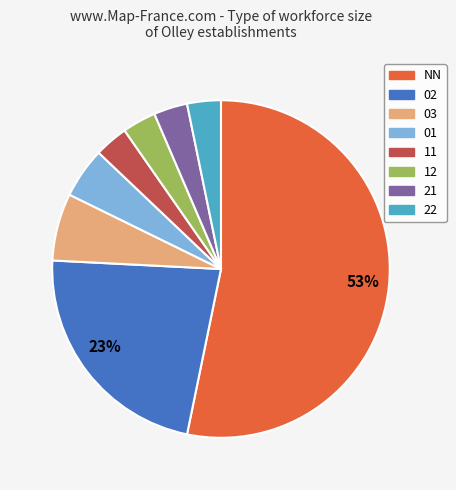

Is there a majority slice in this chart?

Yes